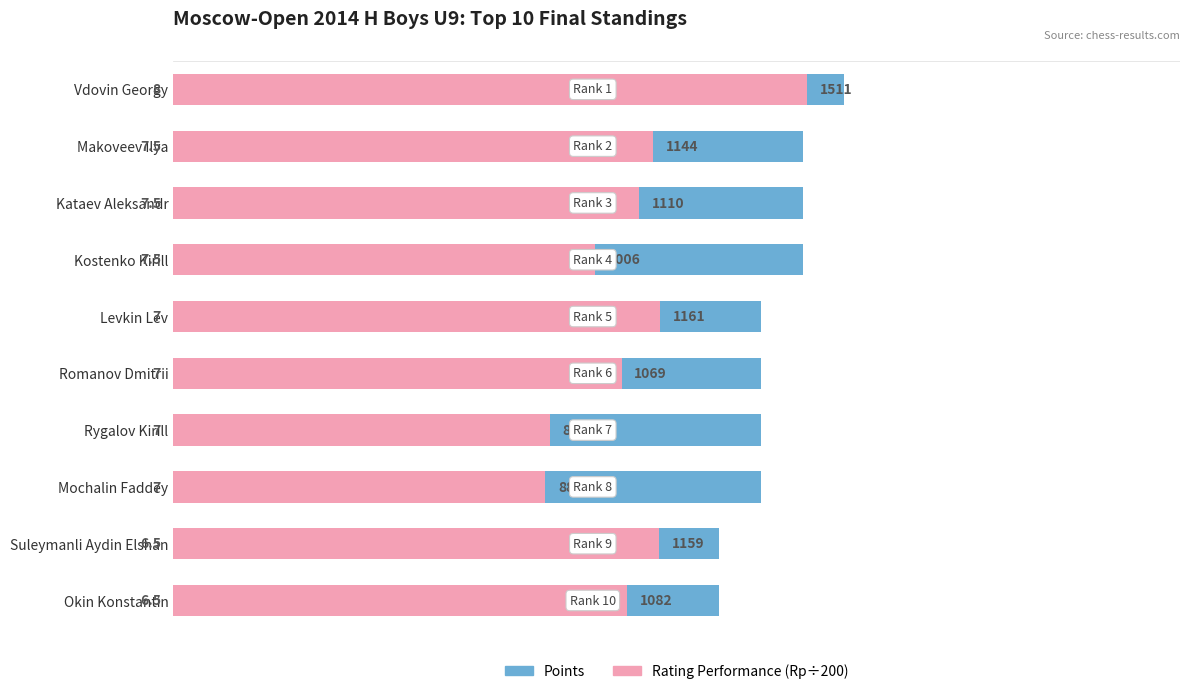

Rank the series at Makoveev Ilya from lowest to highest value.

Rp (×200), Points